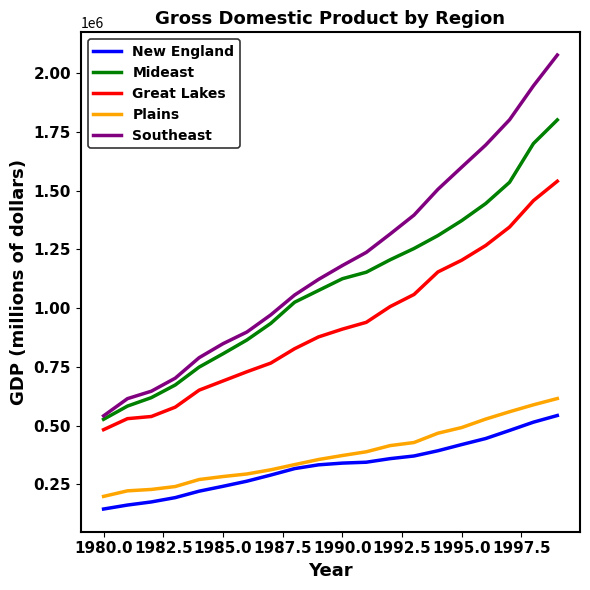

Which series has the widest spread of values?

Southeast